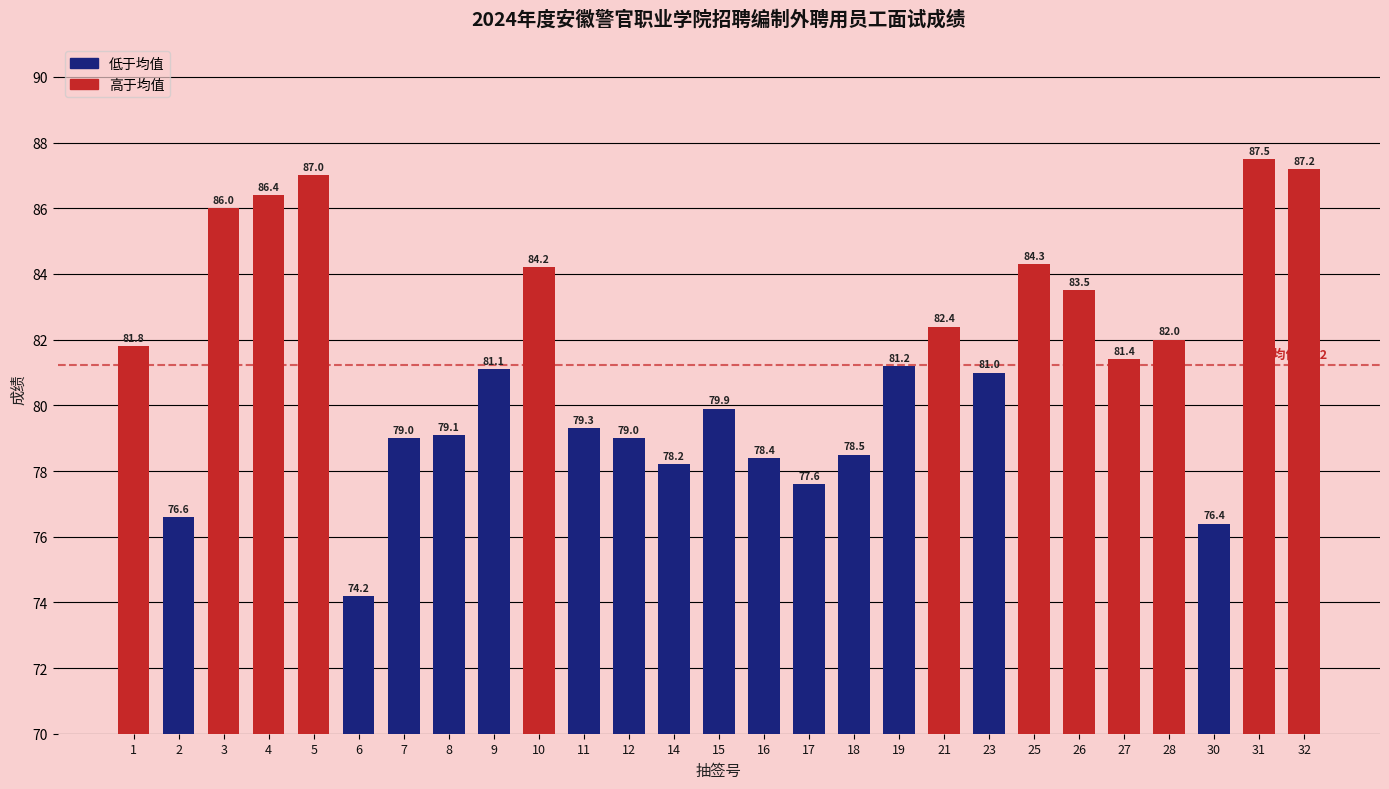

At which category does the chart reach its minimum across all series?

6